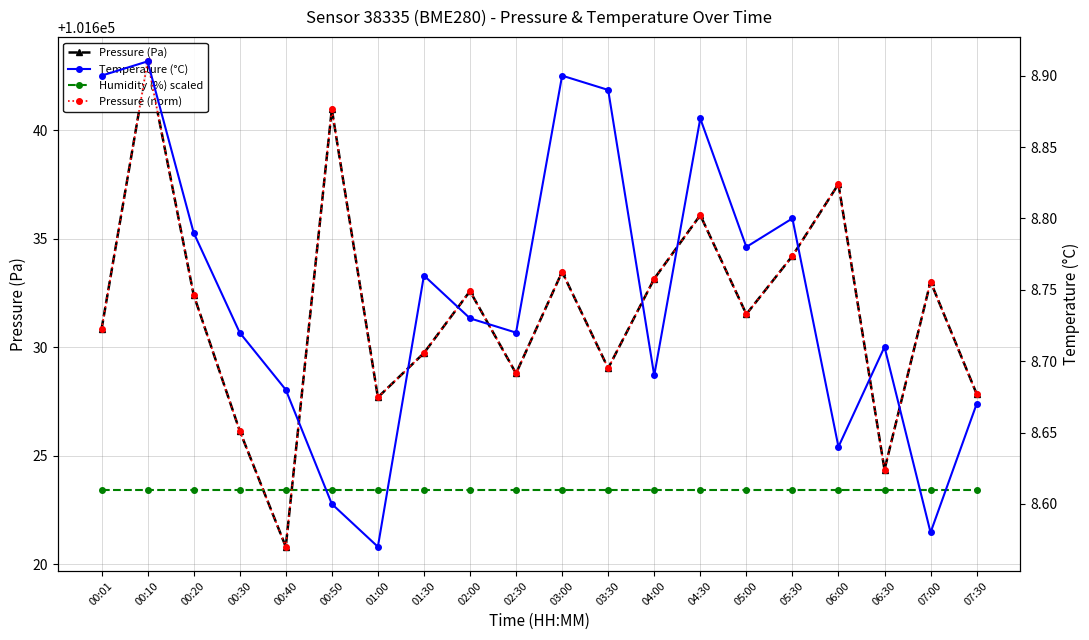

Which category has the highest value across all series?

00:10